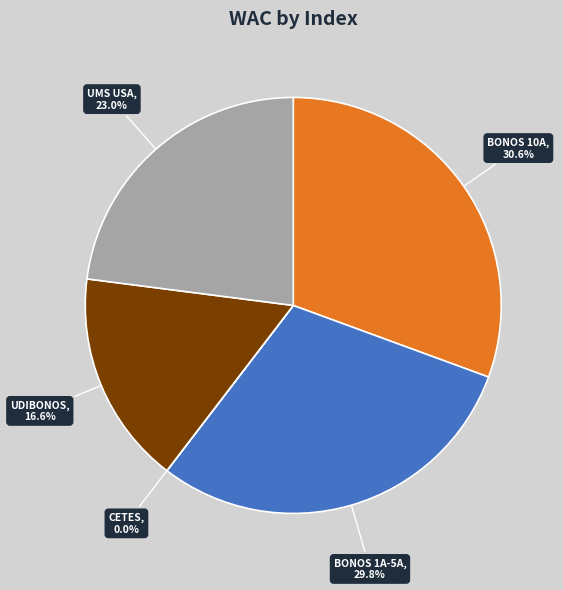

Which has a higher value, UDIBONOS or BONOS 1A-5A?

BONOS 1A-5A